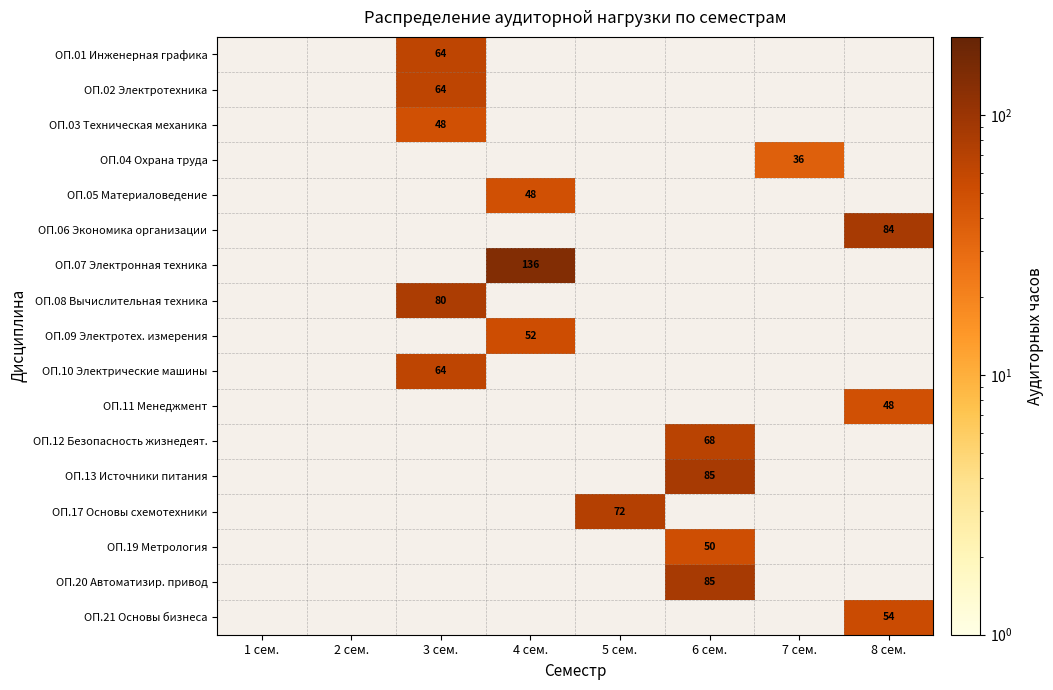

The ОП.07 Электронная техника series shows 39 at 4 сем.. True or false?

False